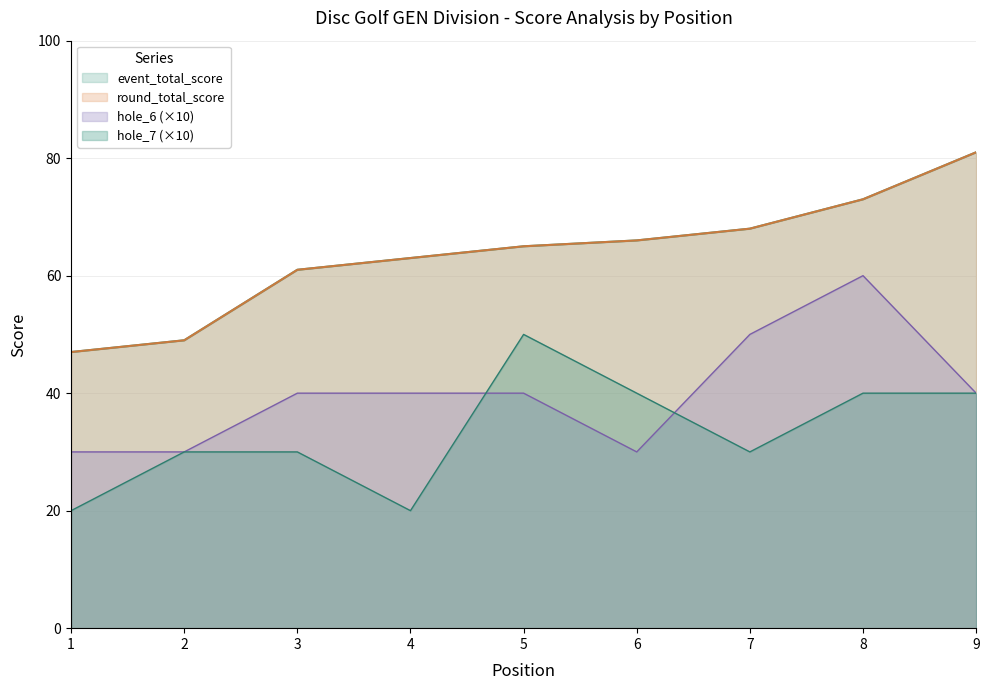

What is the lowest value of the event_total_score series?

47